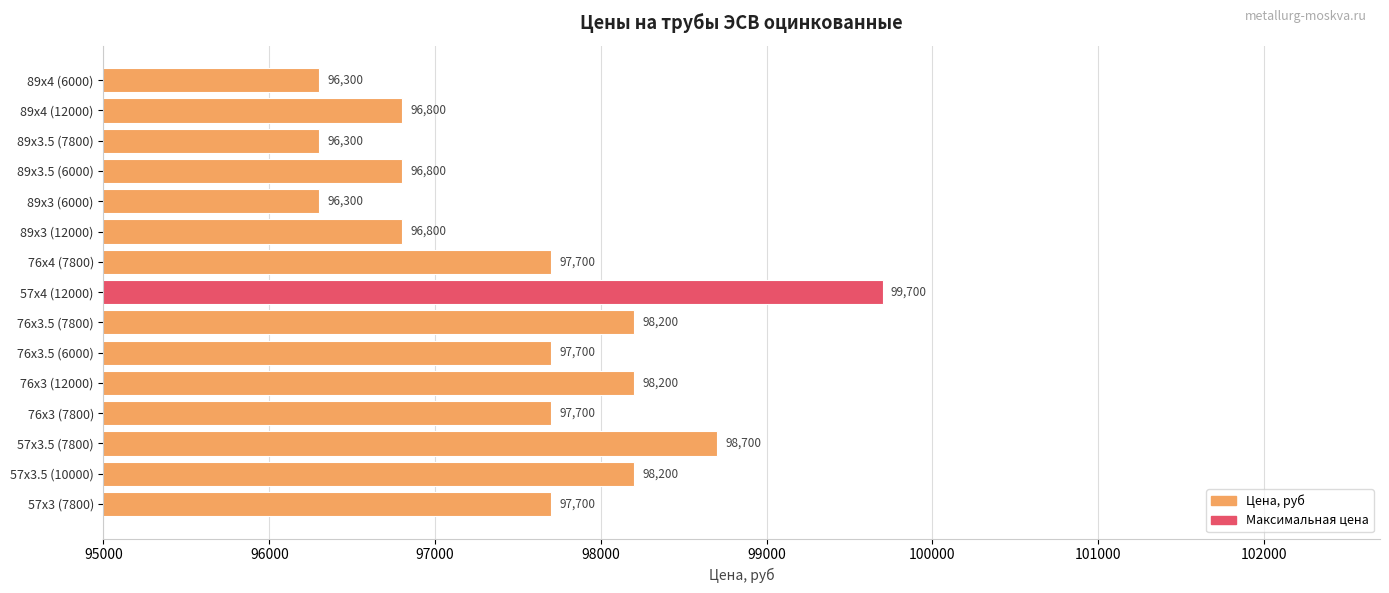

What is the sum of all values?

1463100